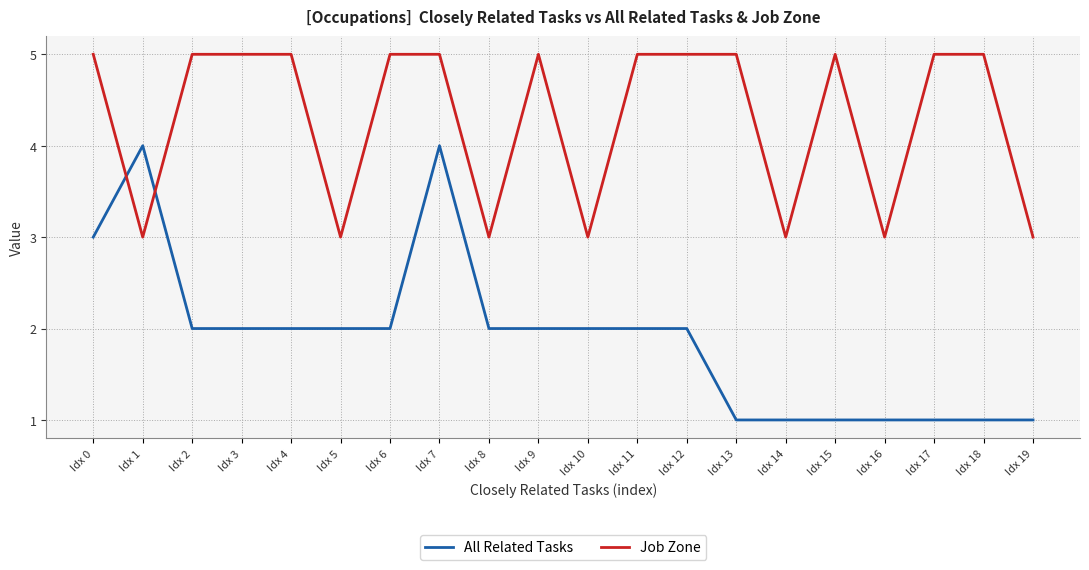

What are all the series names shown in the legend?

All Related Tasks, Job Zone